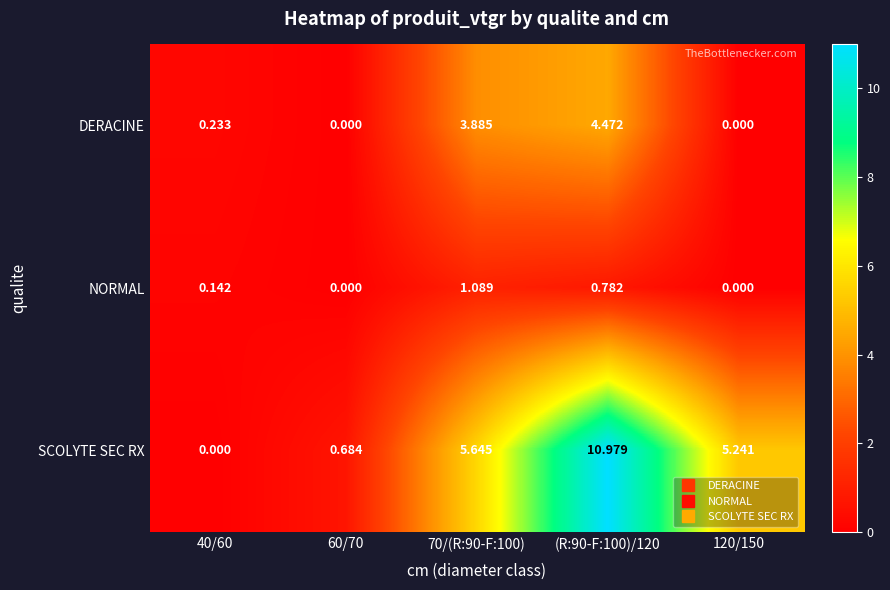

Which series changed the most between 40/60 and 120/150?

SCOLYTE SEC RX